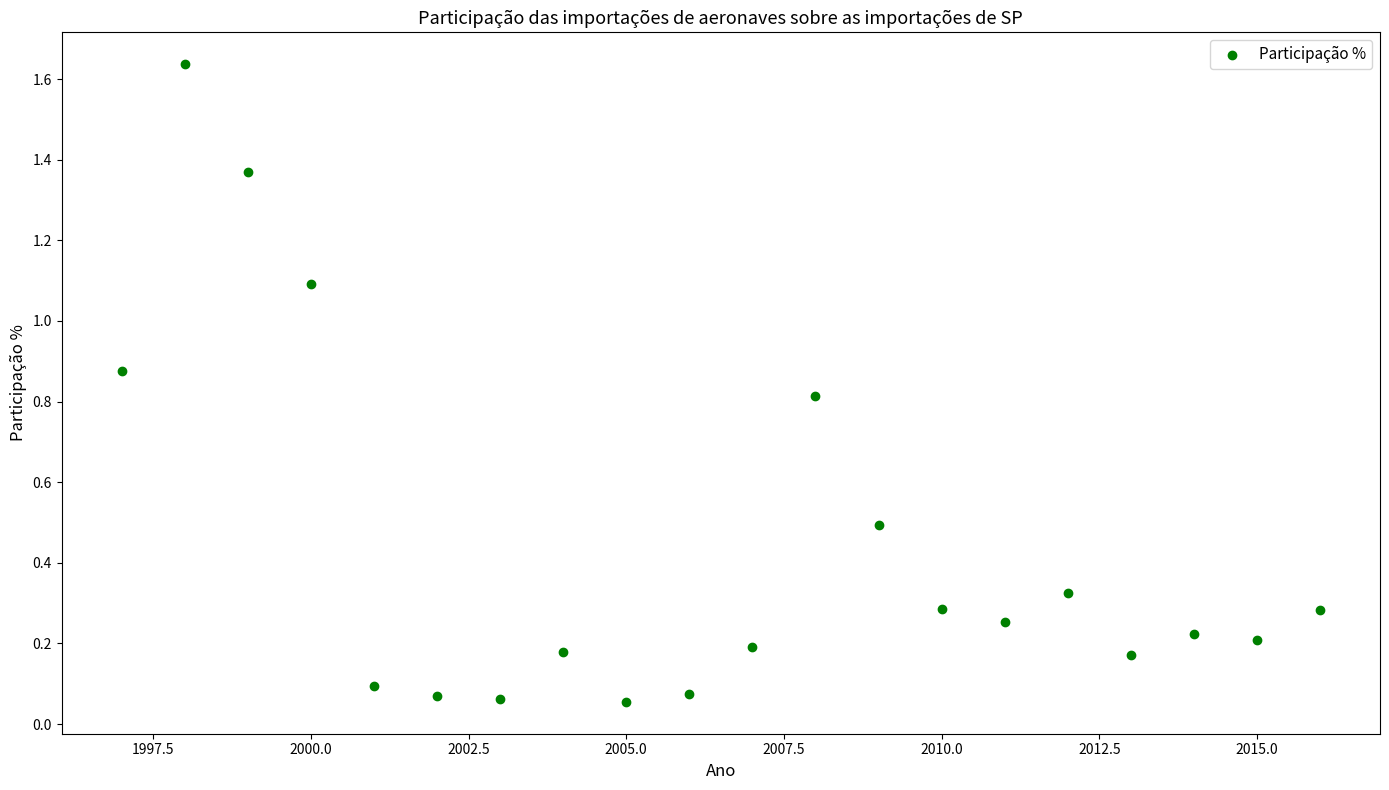

What is the range of X values (max minus min)?

19.0